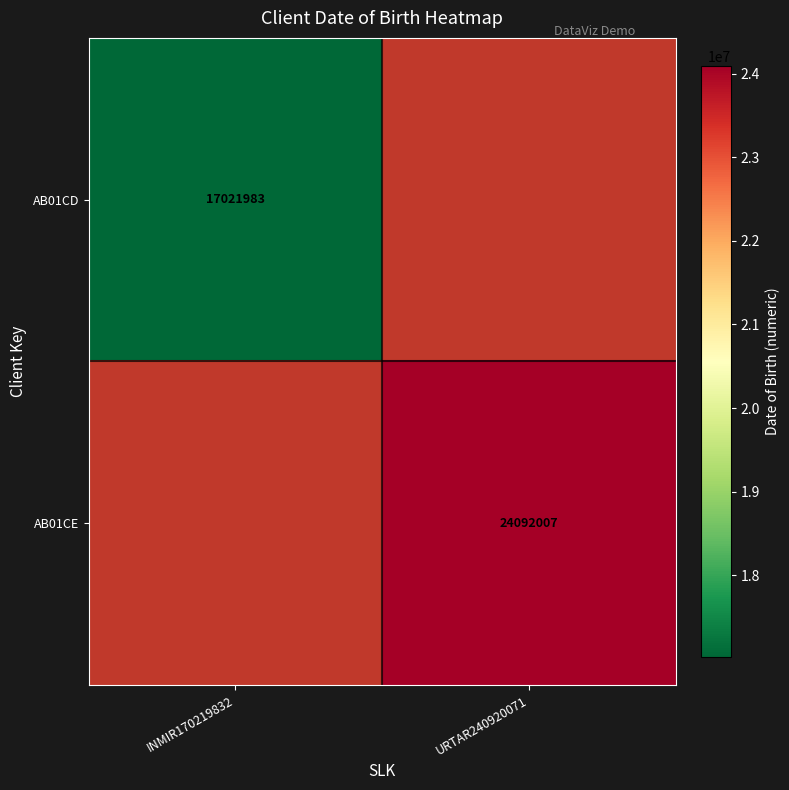

Is it true that AB01CD equals 17021983 at INMIR170219832?

True